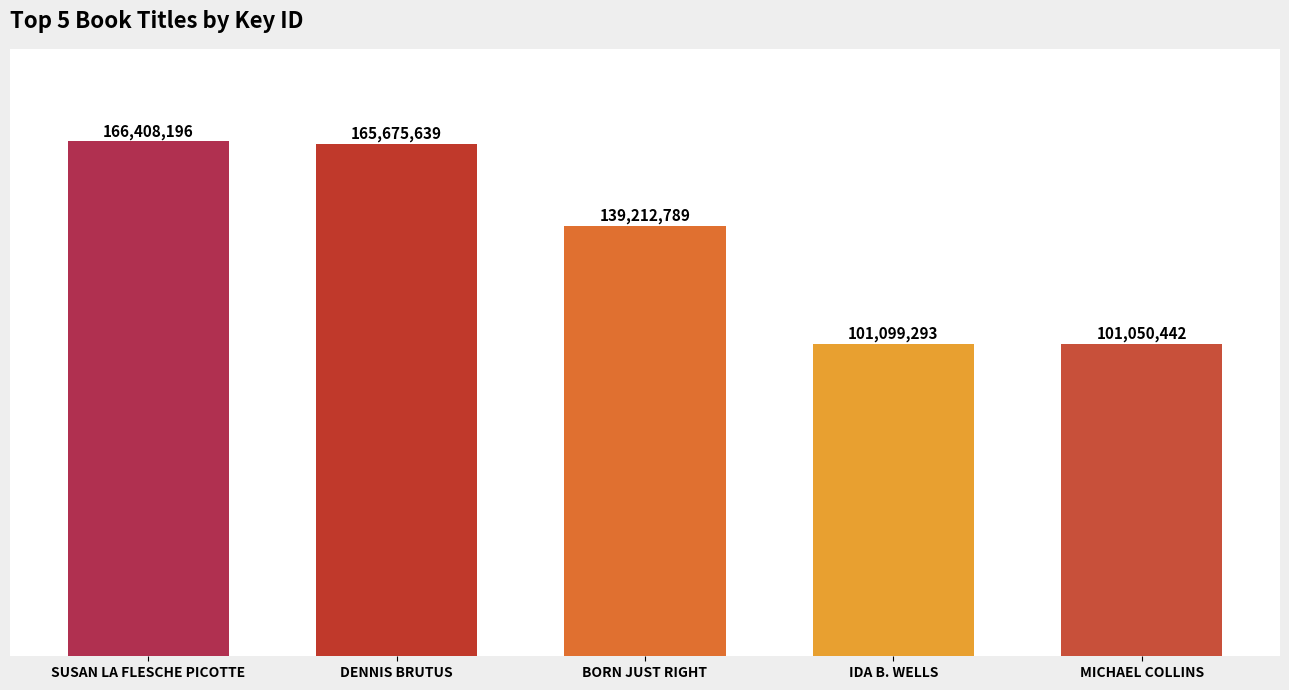

Does the chart contain any negative values?

No